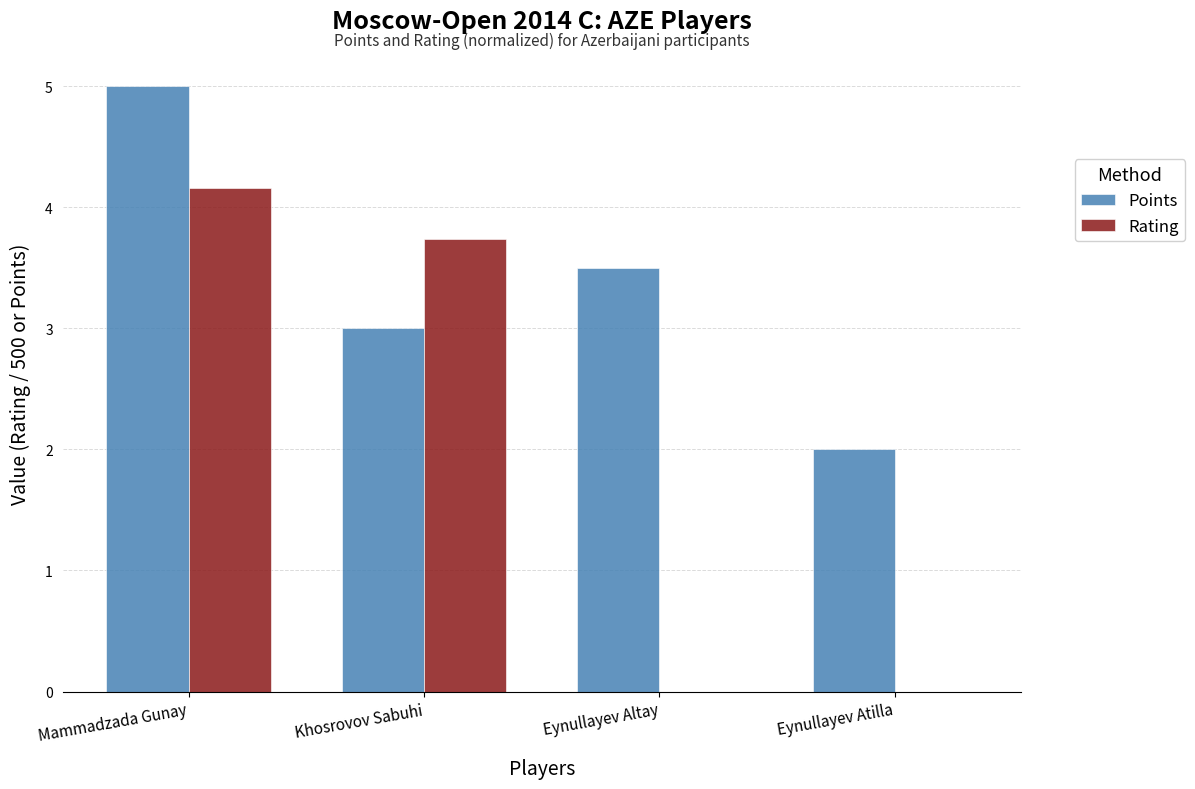

Which category has the highest value in the Points series?

Mammadzada Gunay